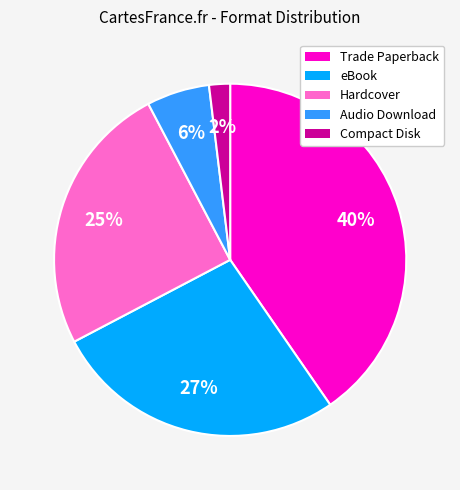

Does Hardcover account for over 50% of the chart?

No